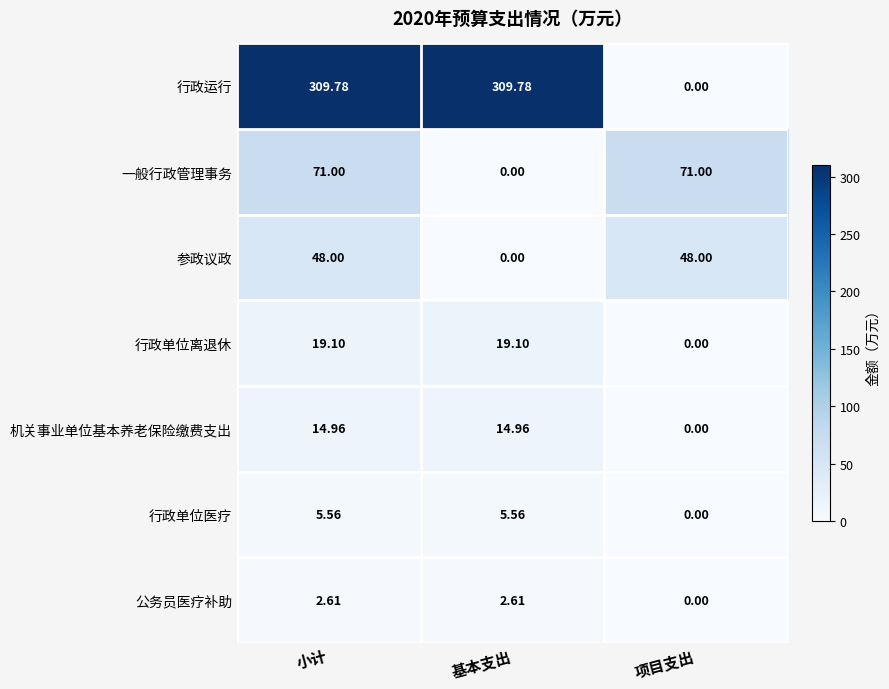

Rank the series by their maximum value, from lowest to highest.

公务员医疗补助, 行政单位医疗, 机关事业单位基本养老保险缴费支出, 行政单位离退休, 参政议政, 一般行政管理事务, 行政运行